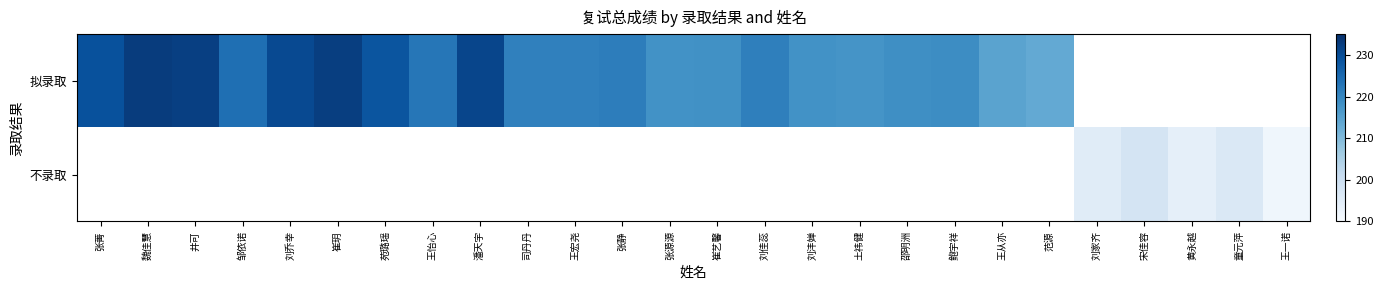

How many series are shown in this chart?

2